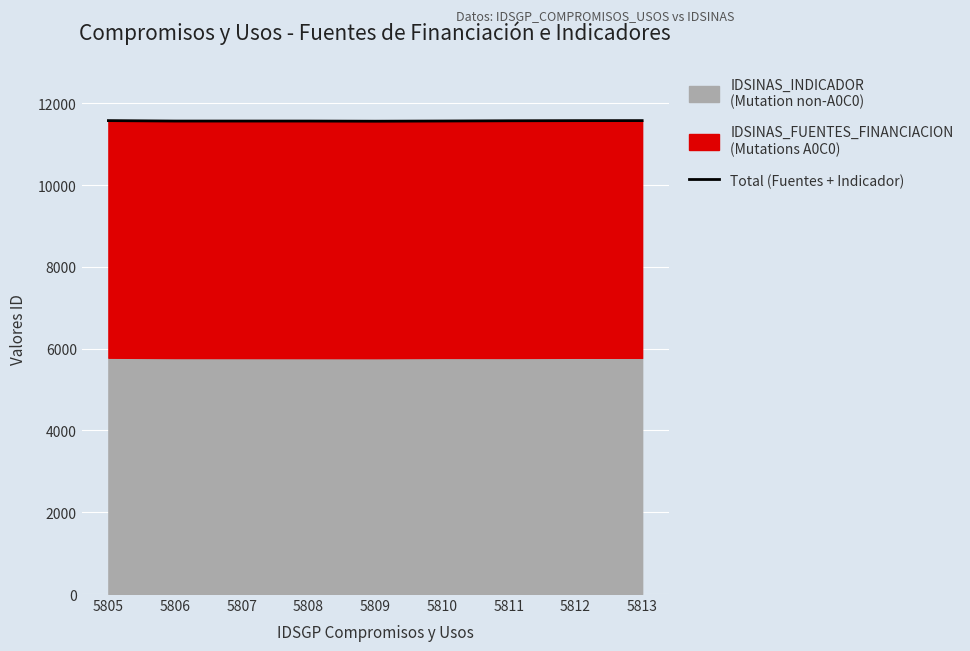

Which has a higher value, 5812 or 5807?

5812